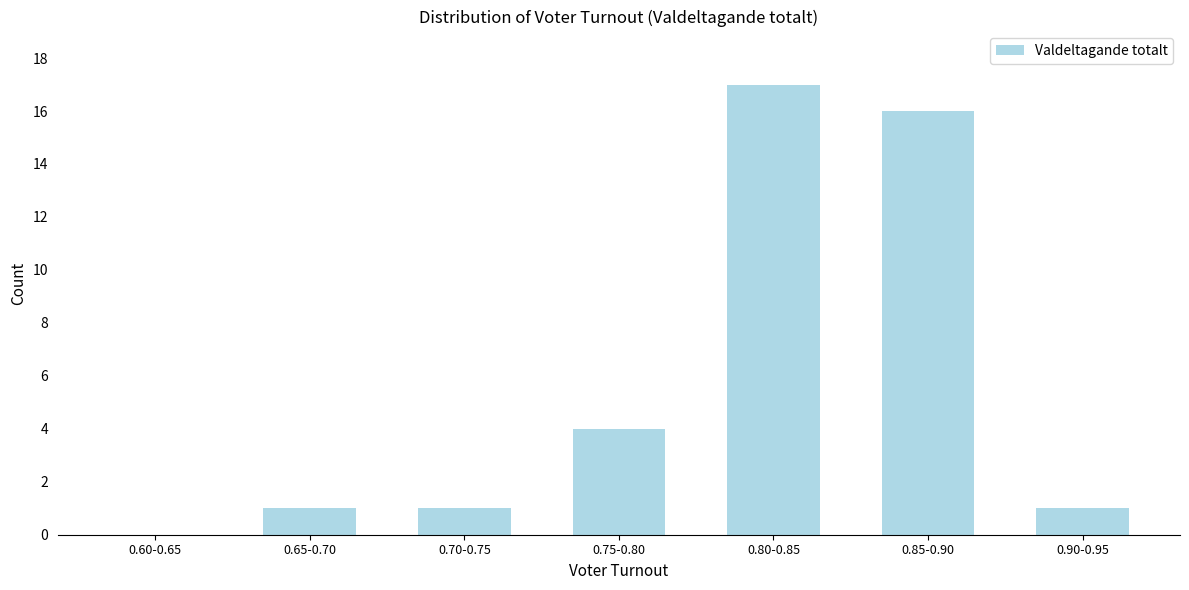

Reading left to right, what are all the values shown in this chart?

0.60-0.65=0	0.65-0.70=1	0.70-0.75=1	0.75-0.80=4	0.80-0.85=17	0.85-0.90=16	0.90-0.95=1